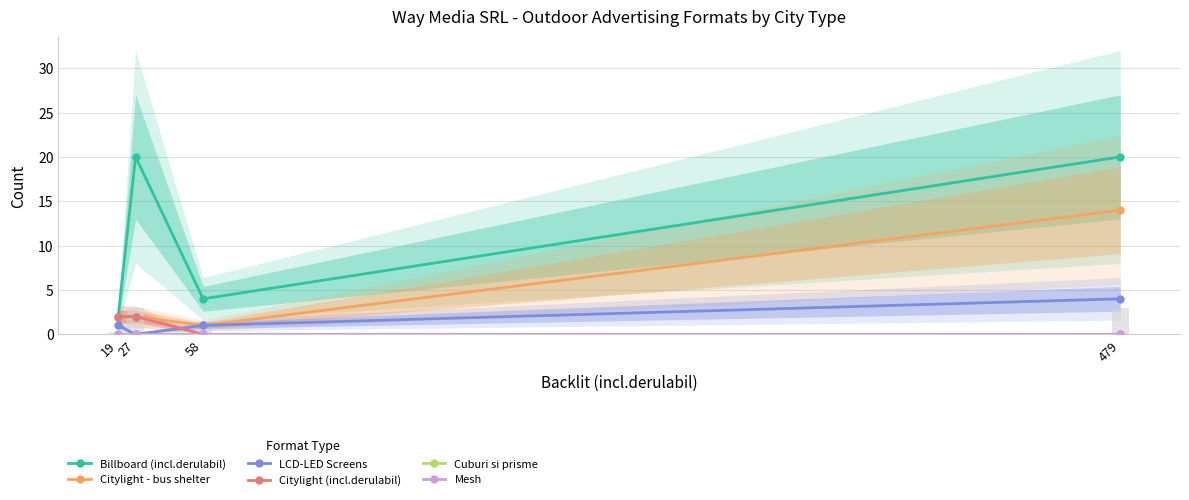

Is it true that Citylight - bus shelter equals 2 at 27?

True